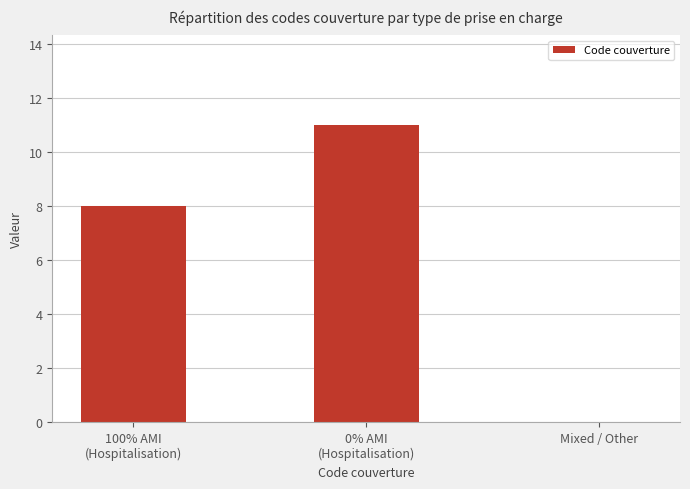

How many data points does each series have?

3